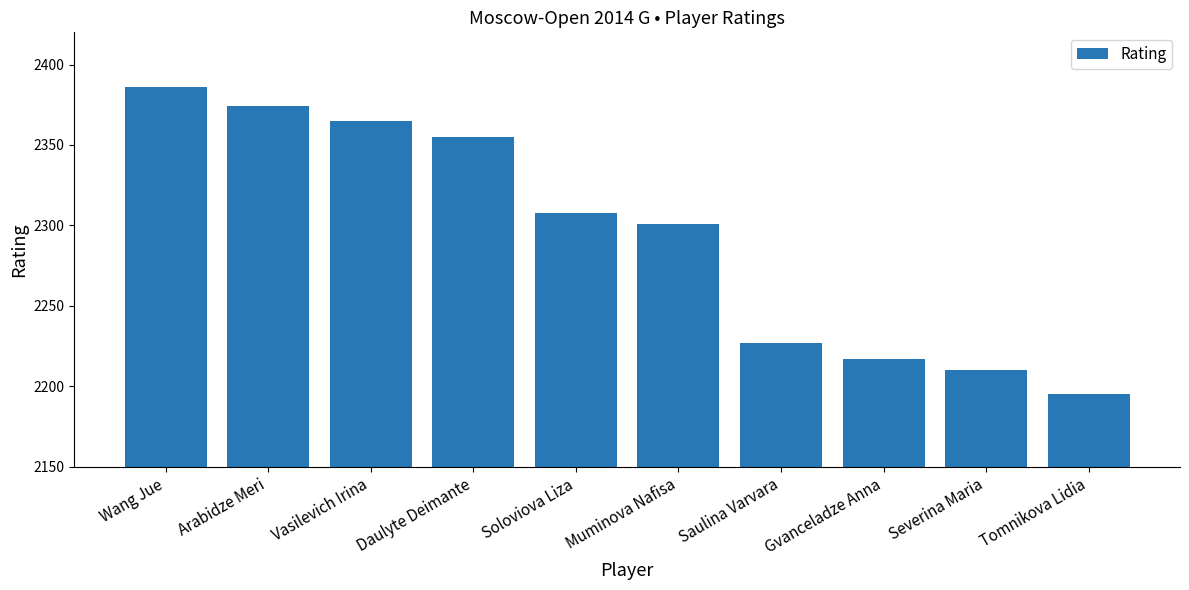

What is the smallest value displayed?

2195